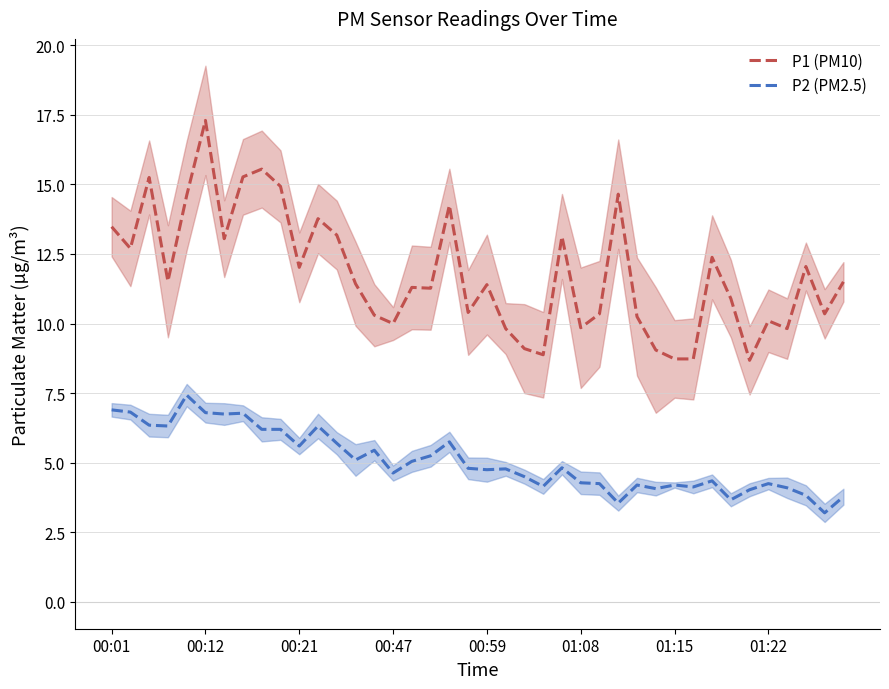

What is the difference between the maximum and second lowest values in the P1 (PM10) series?

8.6